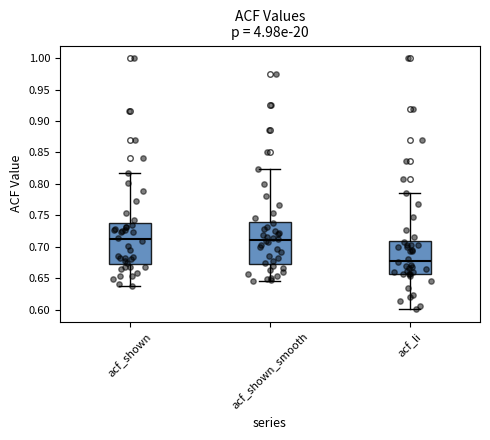

Reading left to right, read every box against the y-axis: the position of its median line, the range the box covers, and the ends of its whiskers. The values are not printed on the chart, so give them approximately, as read against the axis.

acf_shown: median 0.710, box 0.675 to 0.735, whiskers 0.635 to 0.815
acf_shown_smooth: median 0.710, box 0.675 to 0.740, whiskers 0.645 to 0.825
acf_li: median 0.680, box 0.655 to 0.710, whiskers 0.600 to 0.785